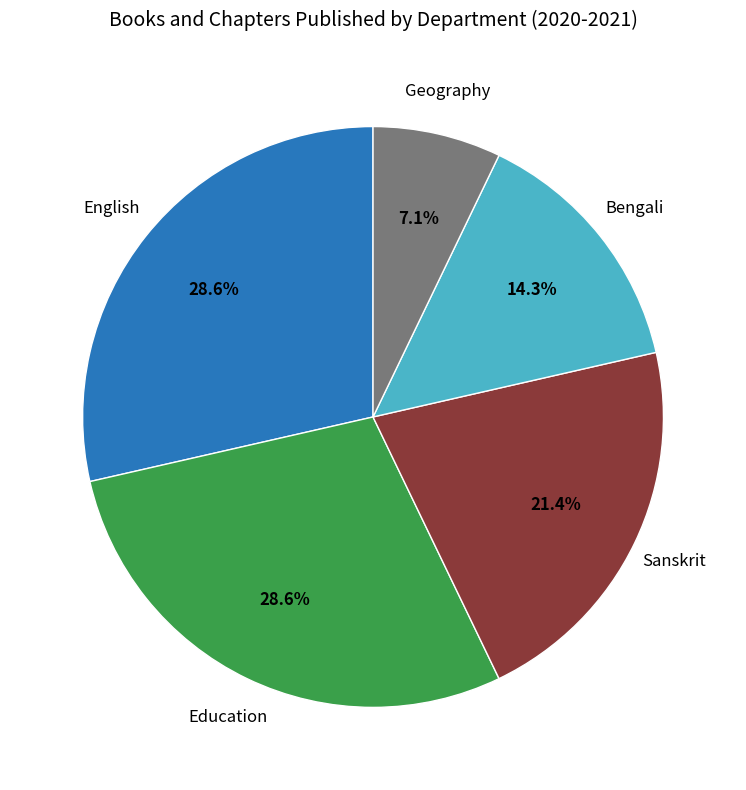

Is there any slice that represents more than half of the pie?

No